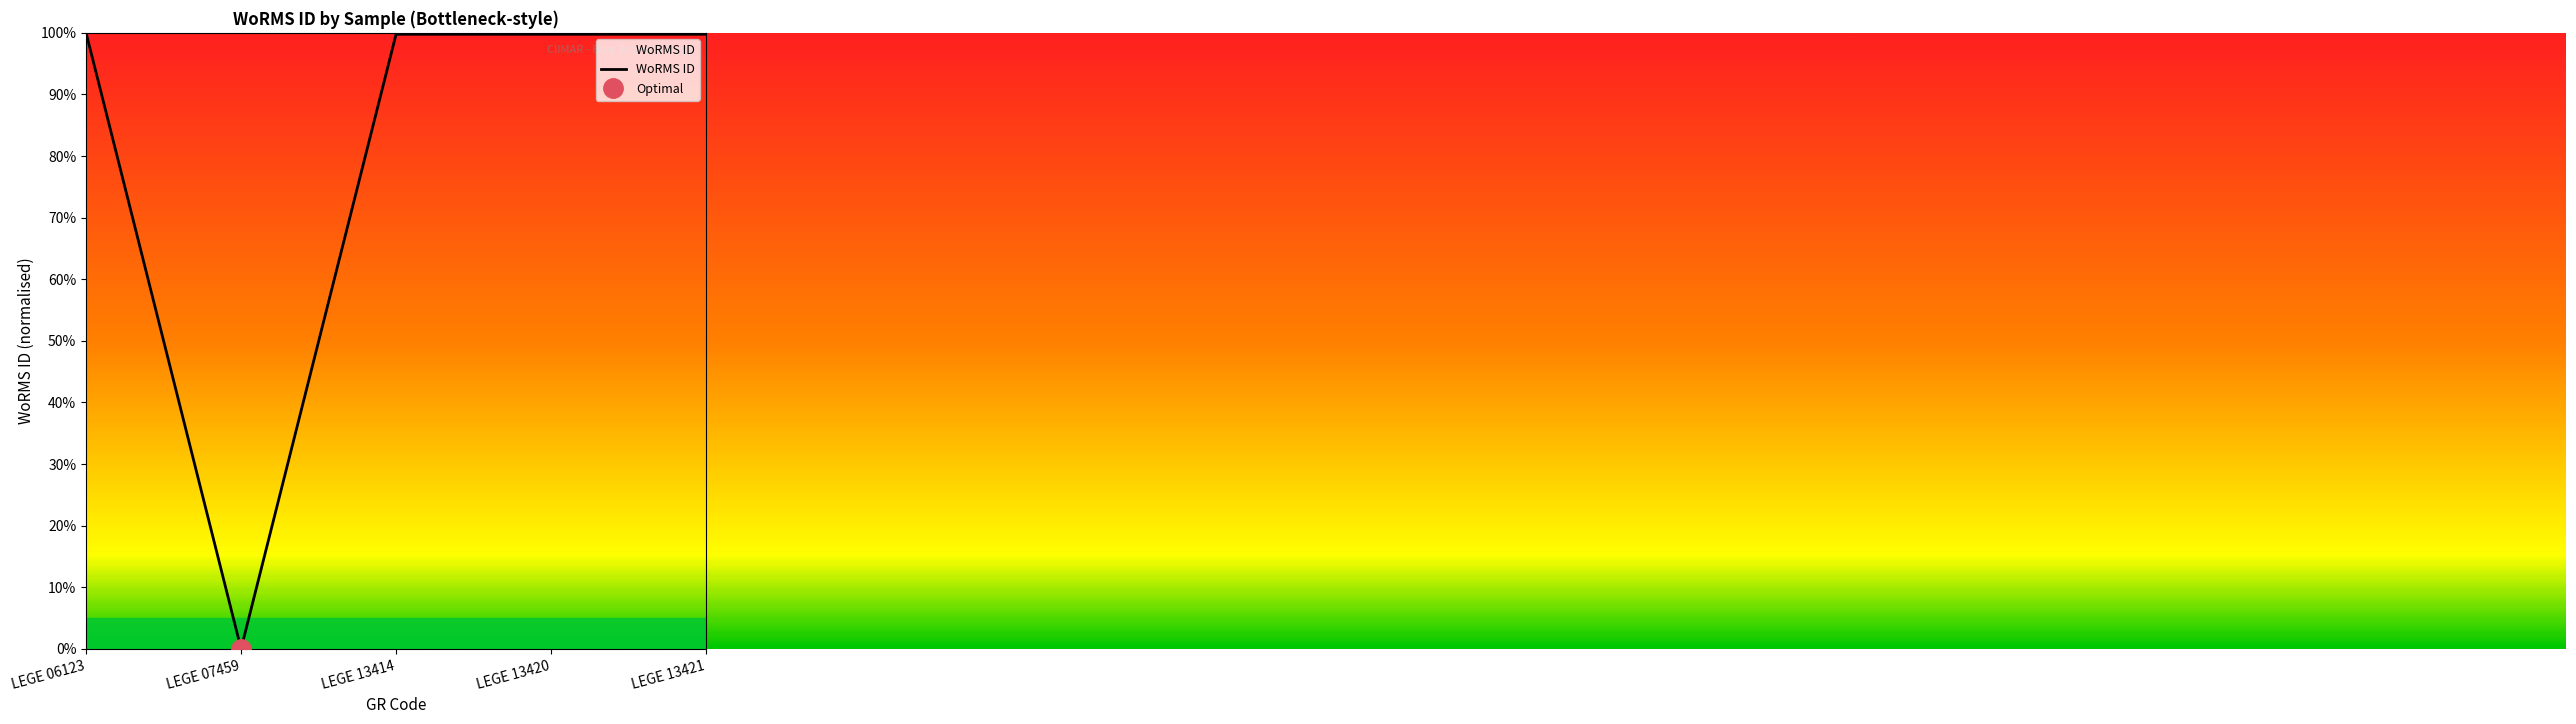

Rank the categories by value from highest to lowest.

LEGE 06123, LEGE 13414, LEGE 13420, LEGE 13421, LEGE 07459